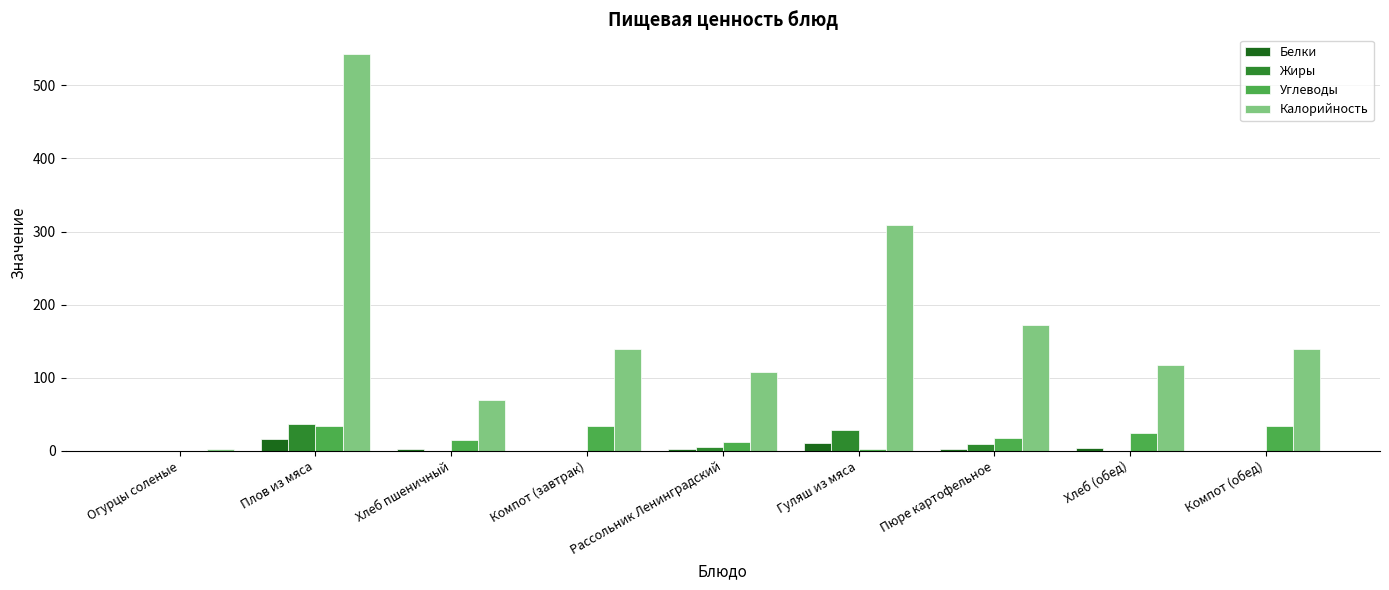

True or false: Углеводы has a value of 33.7 at Компот (обед).

True